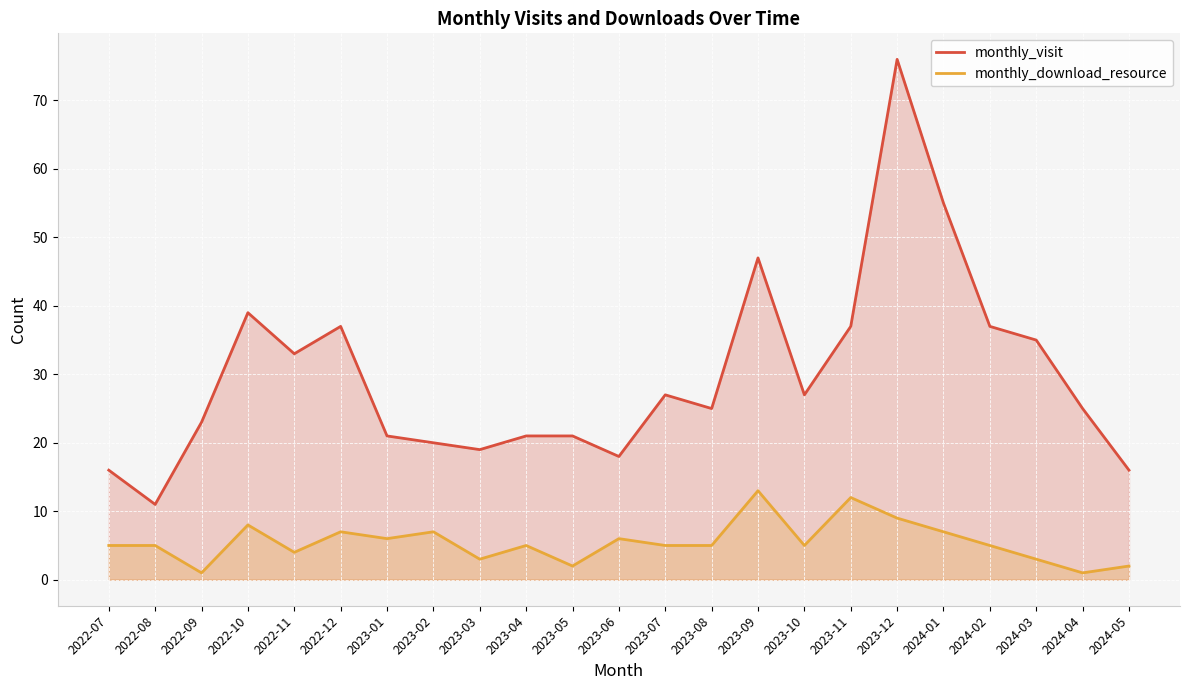

Is it true that monthly_visit equals 47 at 2023-09?

True